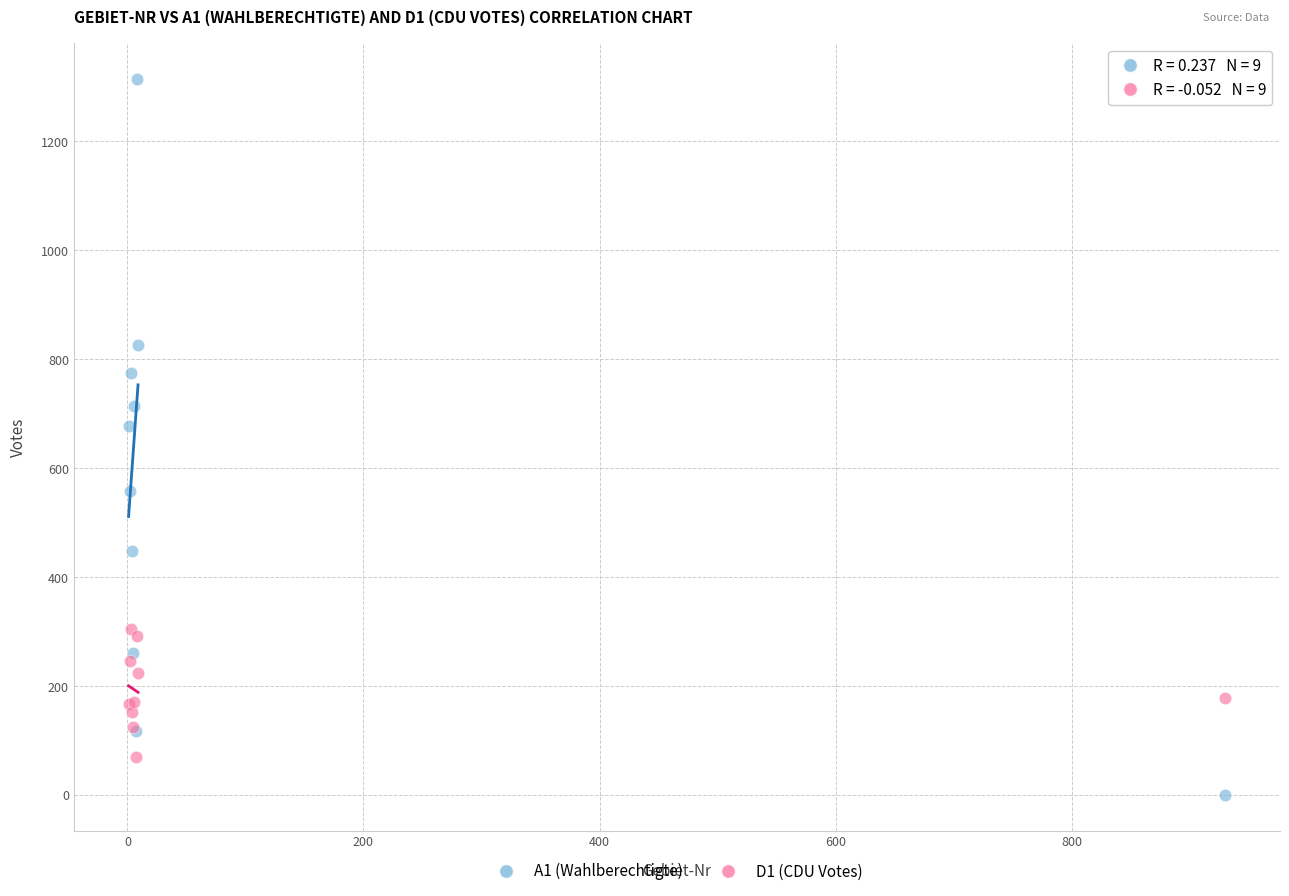

What are all the series names shown in the legend?

A1 (Wahlberechtigte), D1 (CDU Votes)